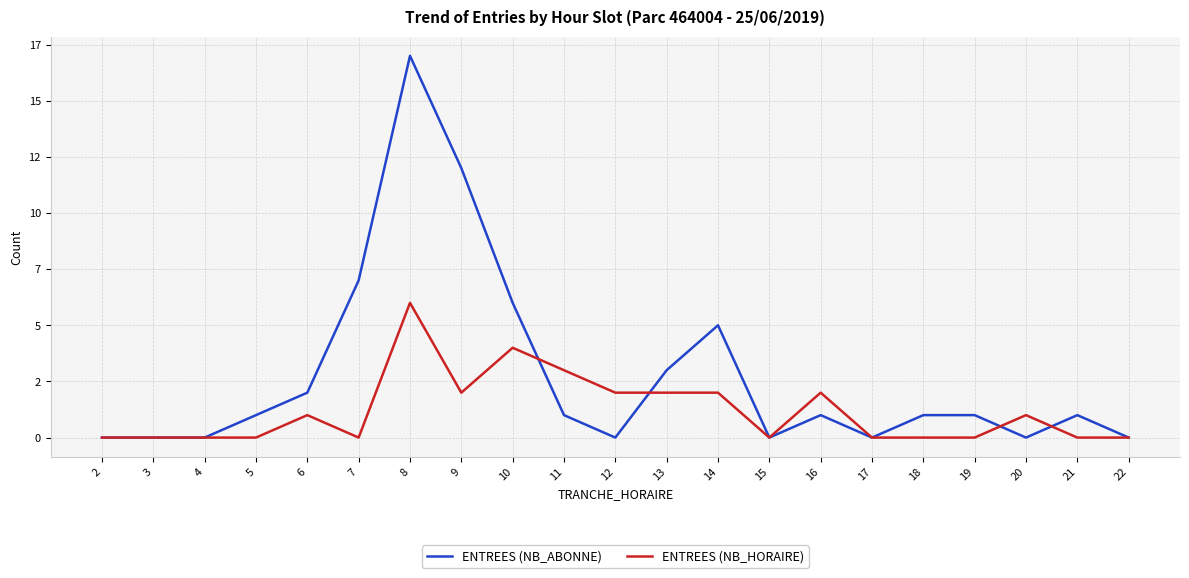

What is the difference between the ENTREES (NB_ABONNE) values at 21 and 8?

16